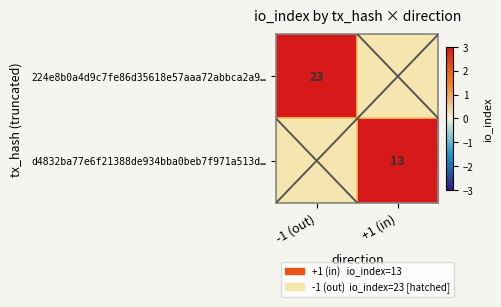

Count the number of data series in this chart.

2